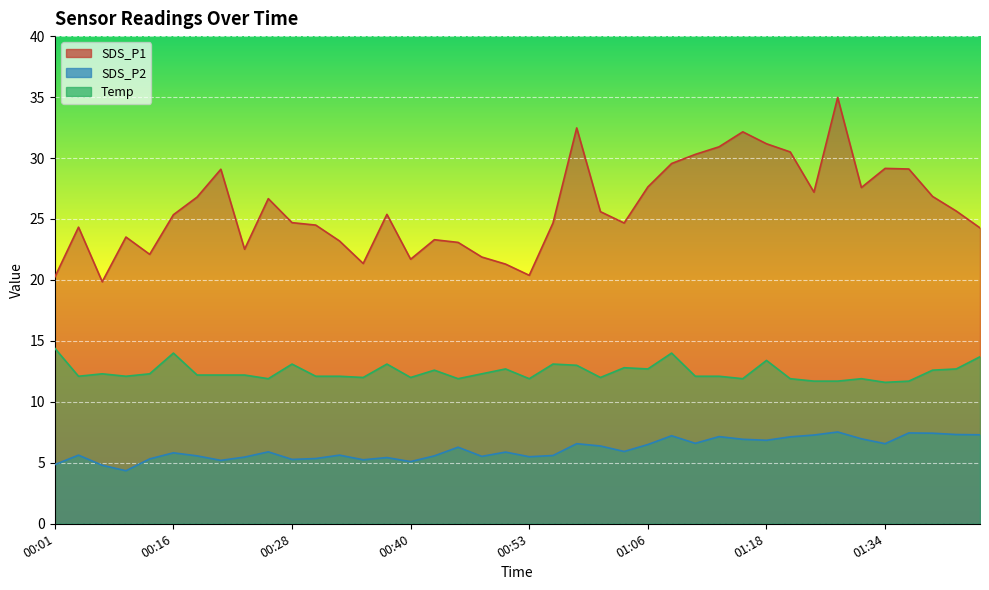

What is the sum of all SDS_P1 values?

1035.6